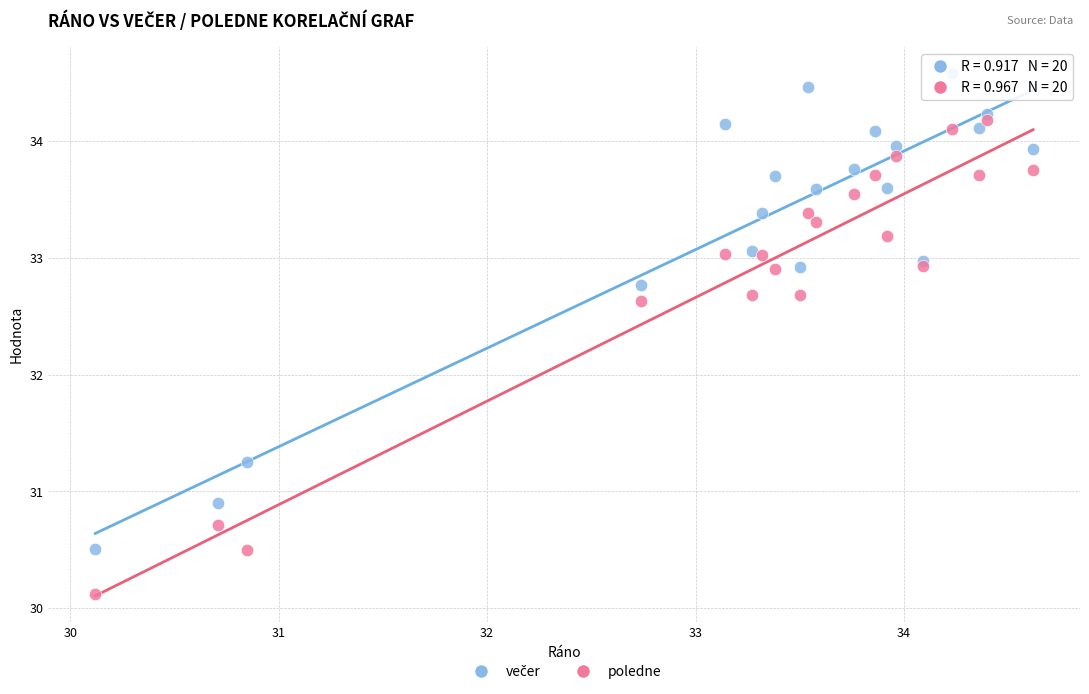

What is the X range (max minus min) for the scatter plot?

4.5